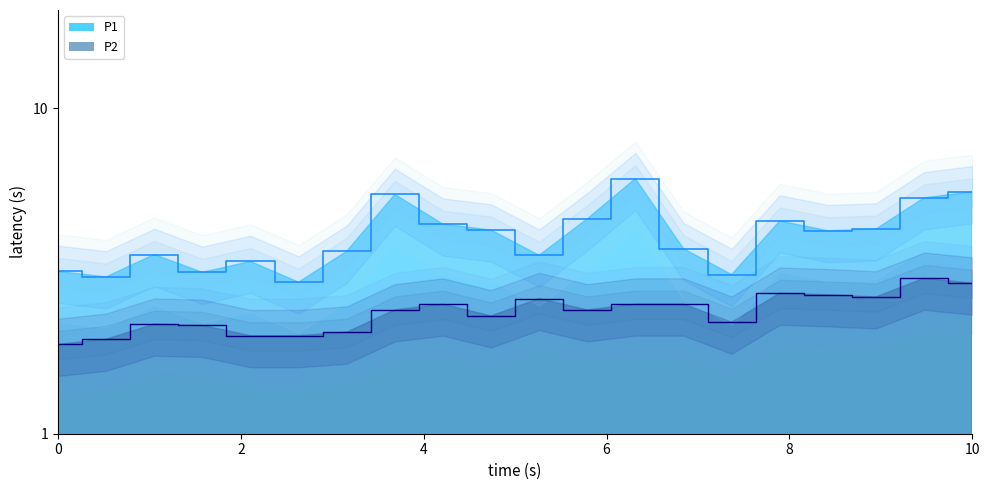

At how many categories does at least one series exceed 1?

20